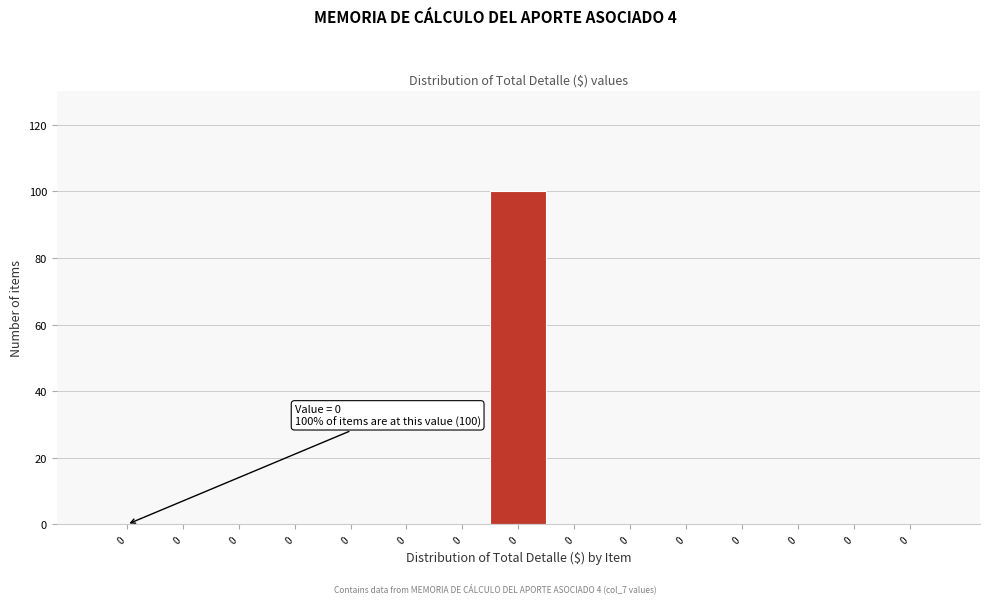

Are the bars horizontal?

No